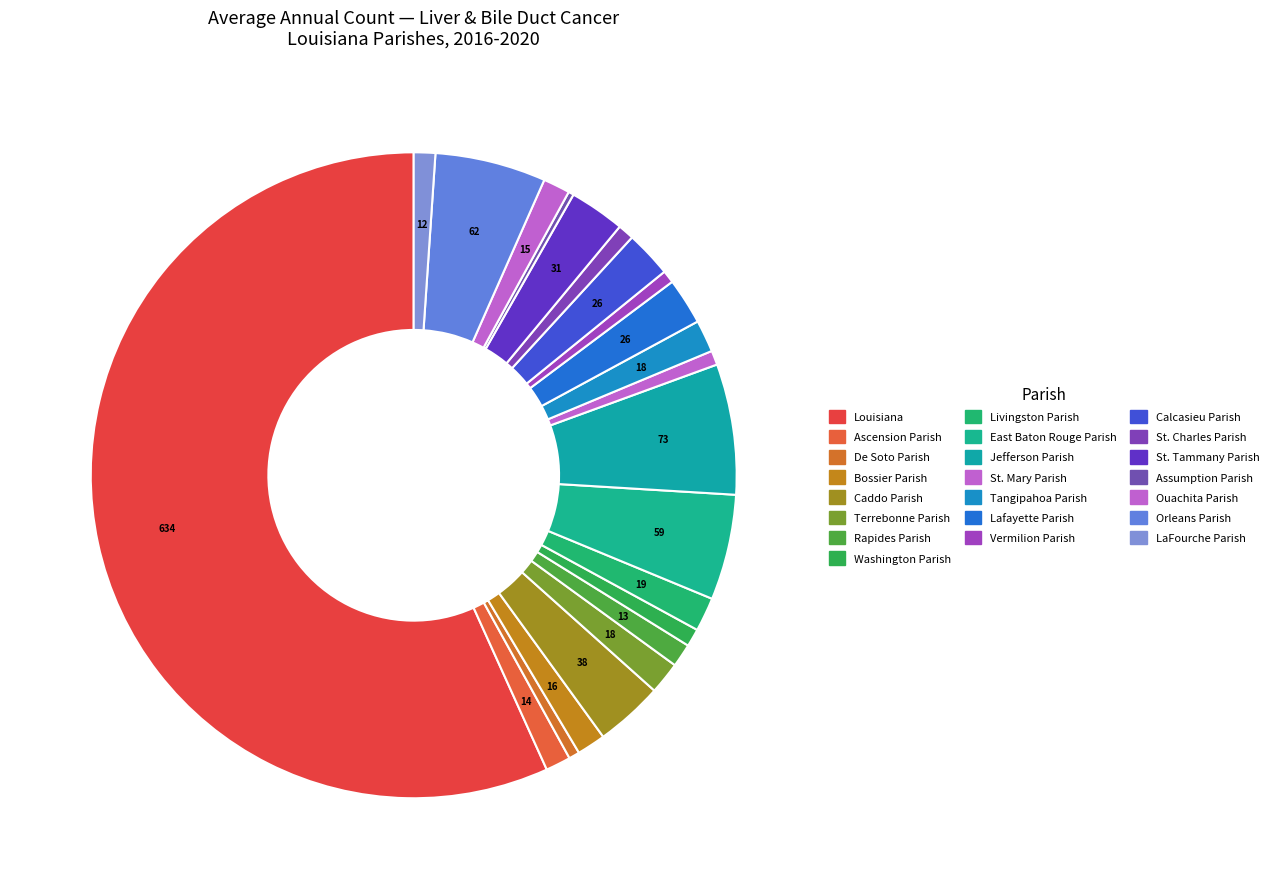

Which category has the smallest portion of the pie?

Assumption Parish